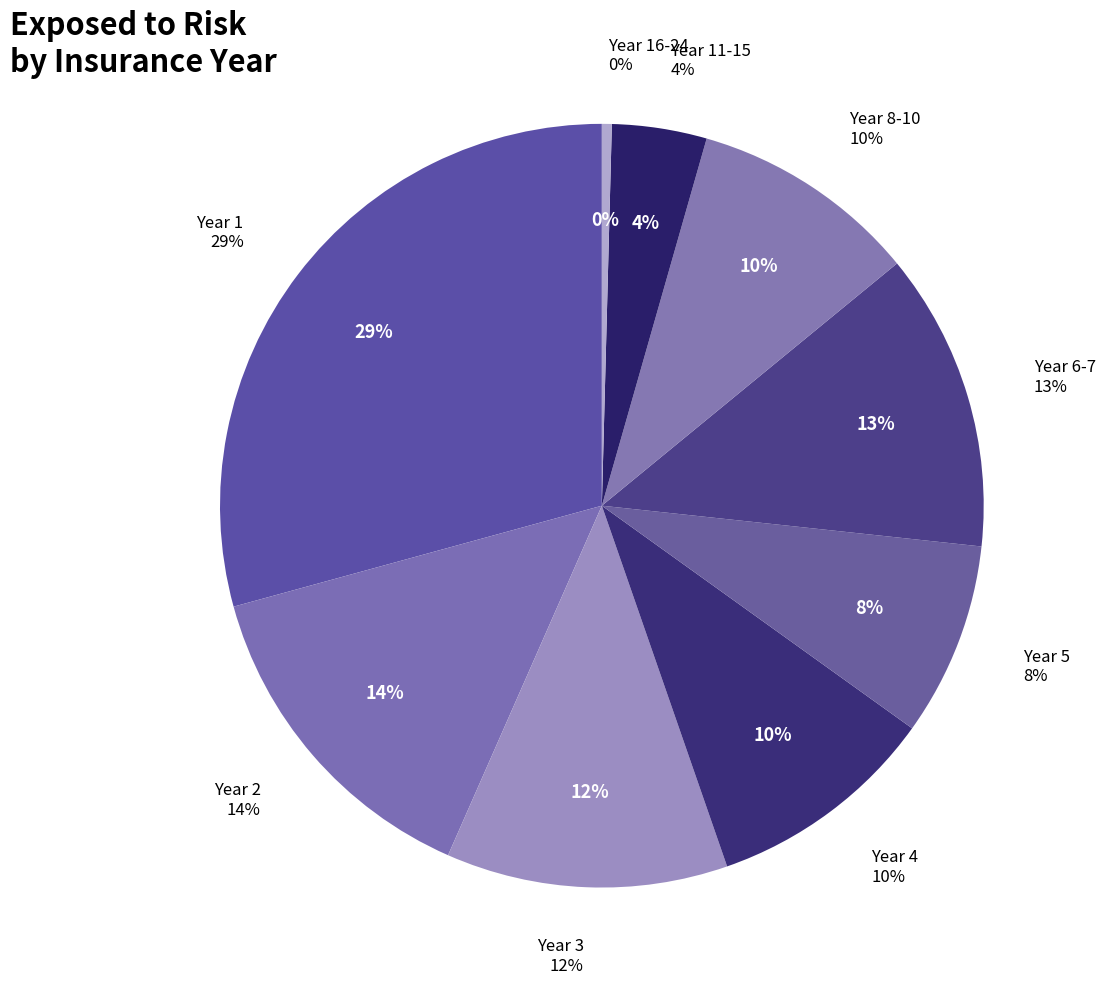

Rank the categories by value from lowest to highest.

16-24, 11-15, 5, 8-10, 4, 3, 6-7, 2, 1